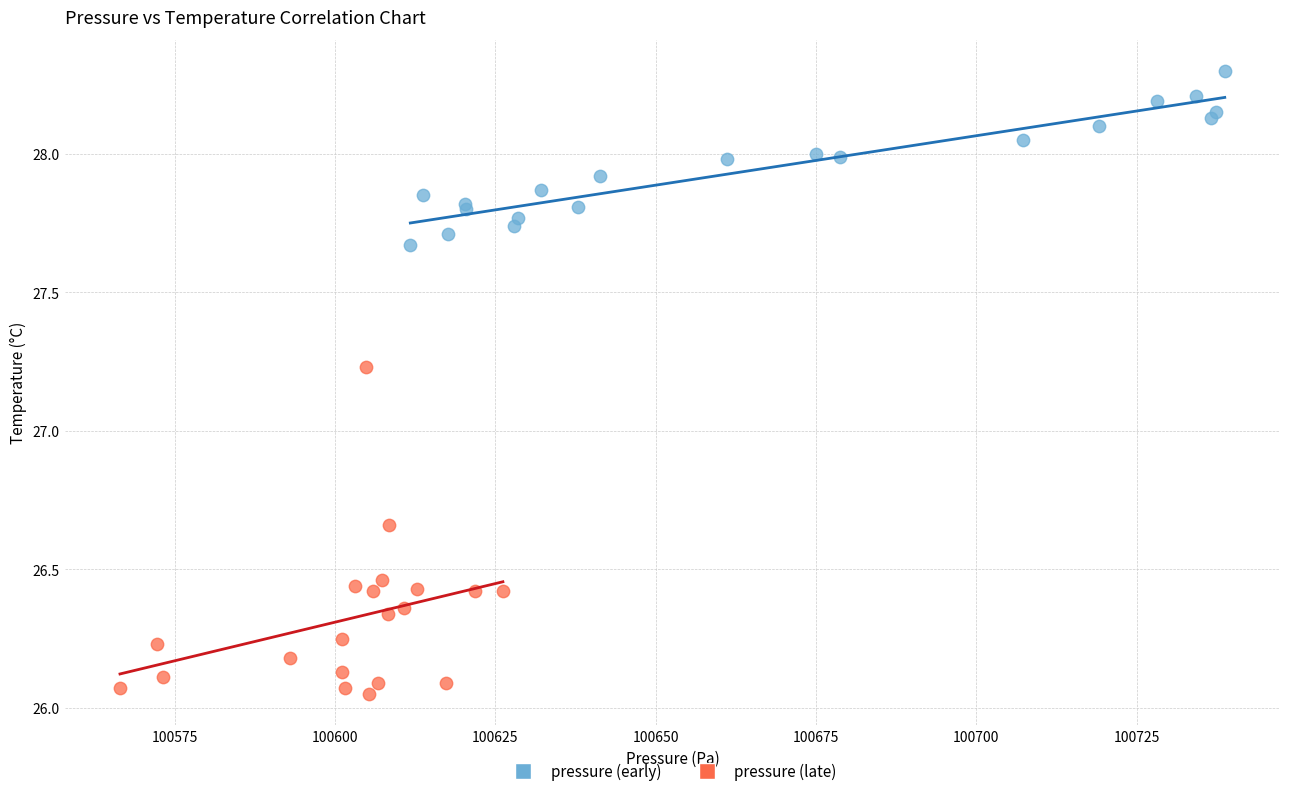

Which series contains the lowest Y value?

pressure (late)